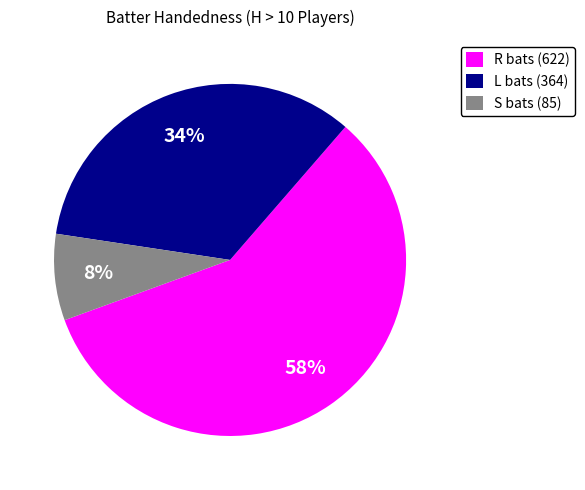

Rank the categories by value from lowest to highest.

S bats (85), L bats (364), R bats (622)